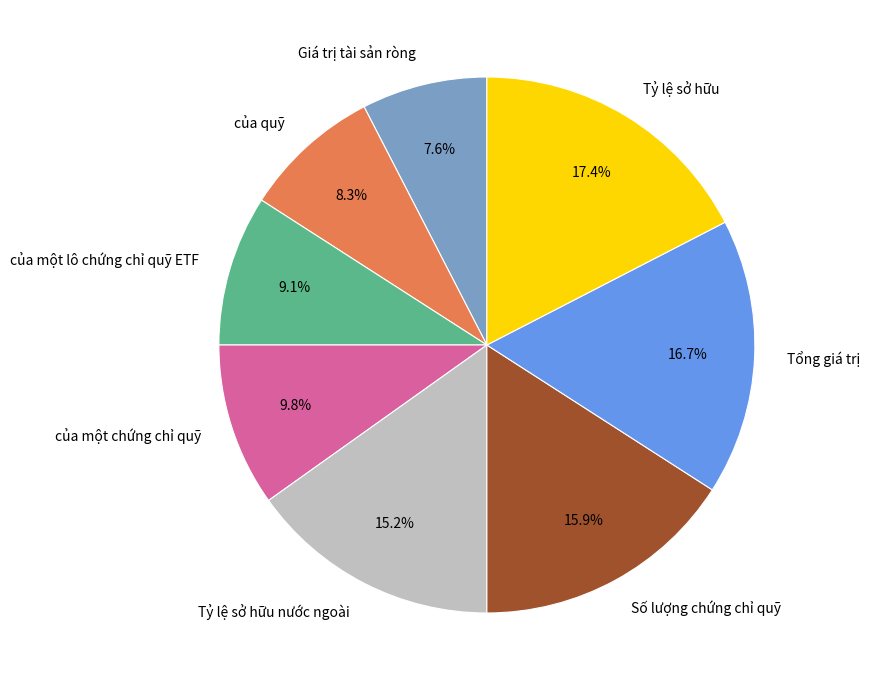

Approximately how many times larger is the value at của quỹ compared to Tỷ lệ sở hữu?

0.5